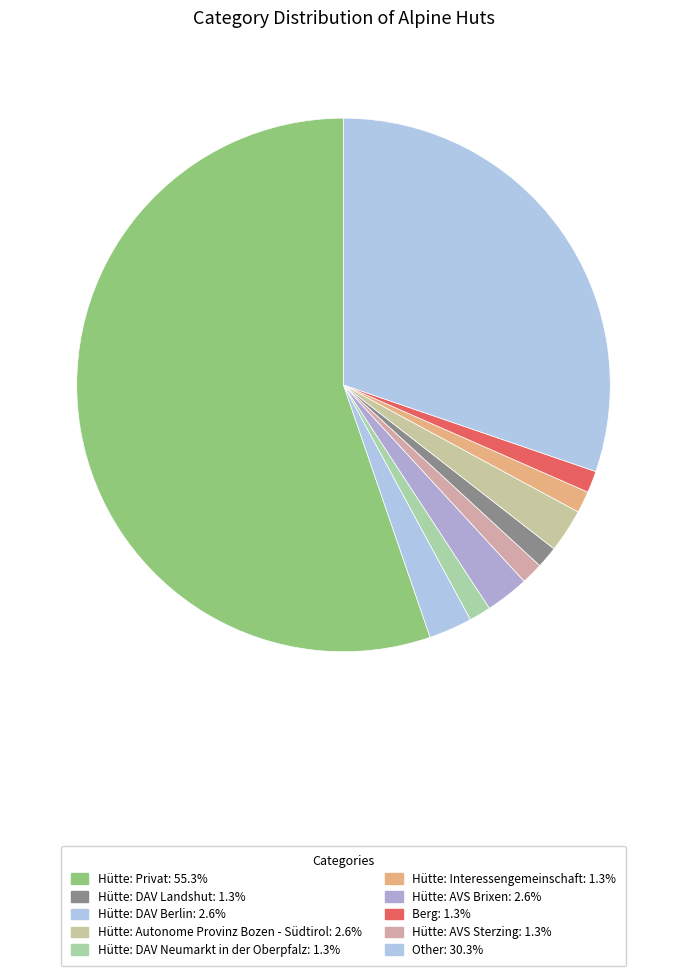

What is the majority slice?

Hütte: Privat